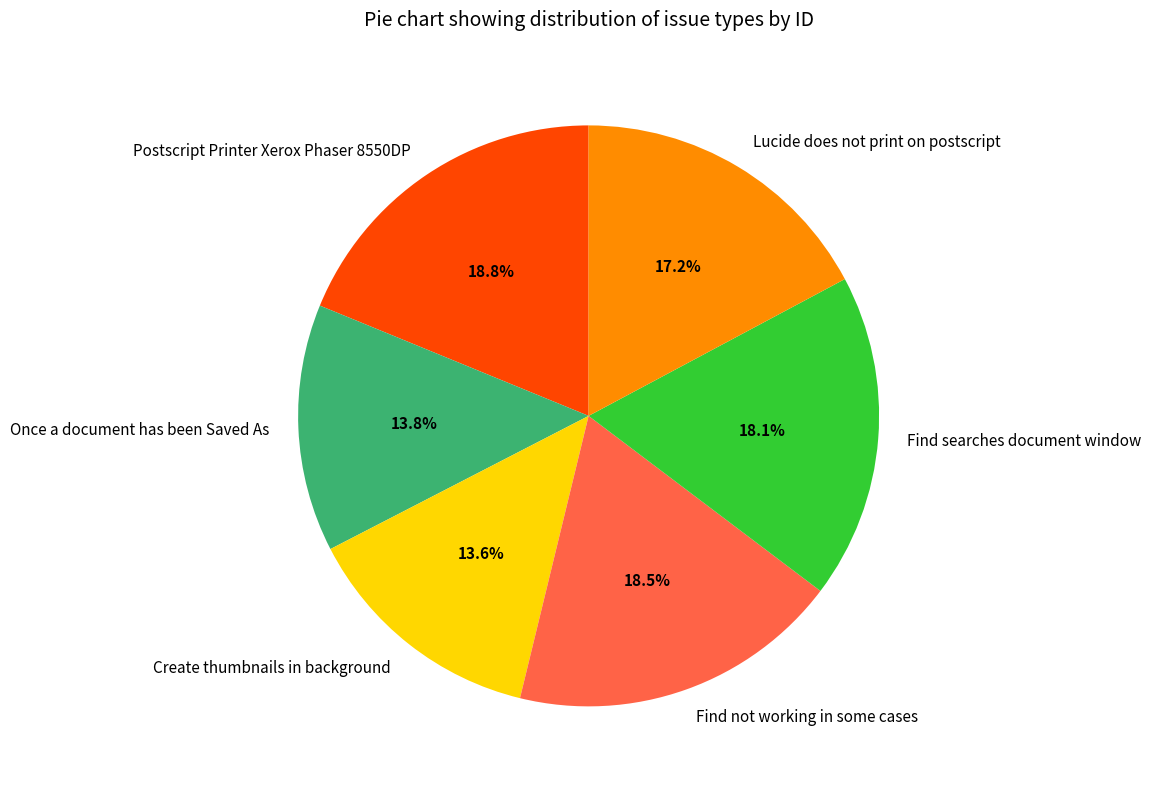

Which has a higher value, Once a document has been Saved As or Find not working in some cases?

Find not working in some cases